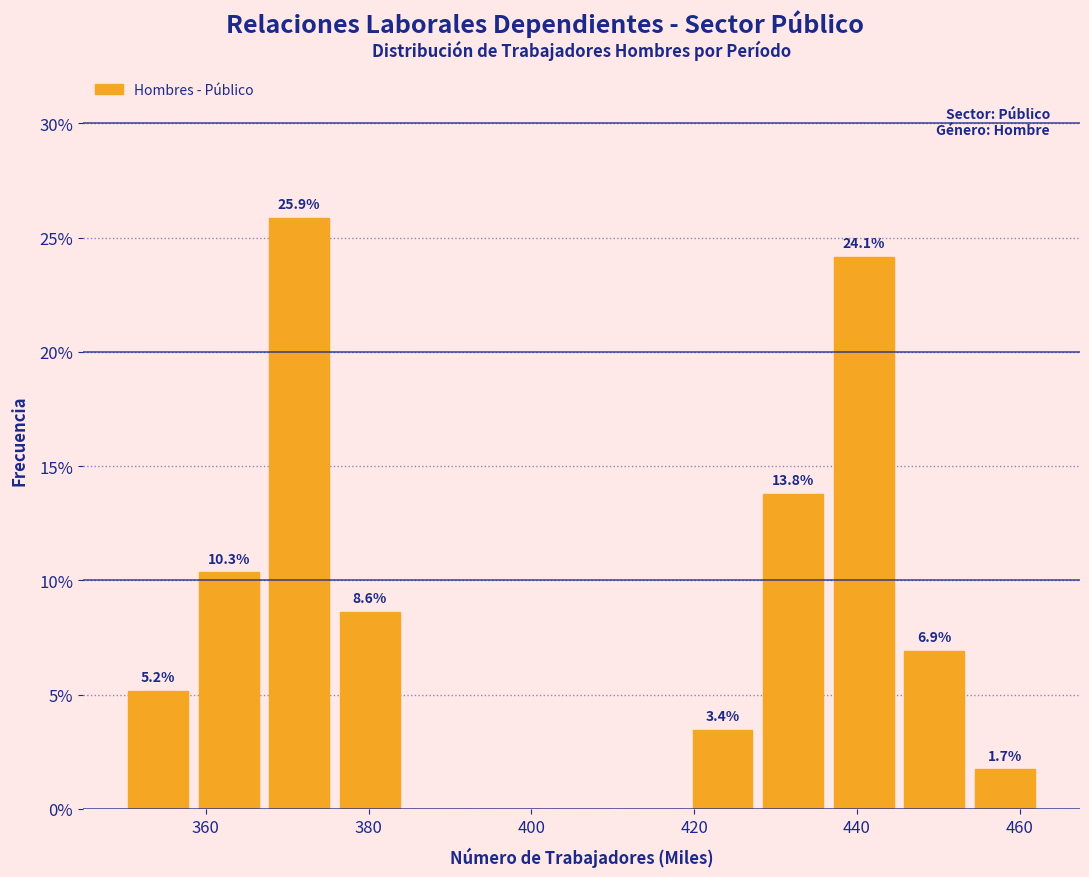

Which range on the x-axis has the tallest bar?

368 to 376